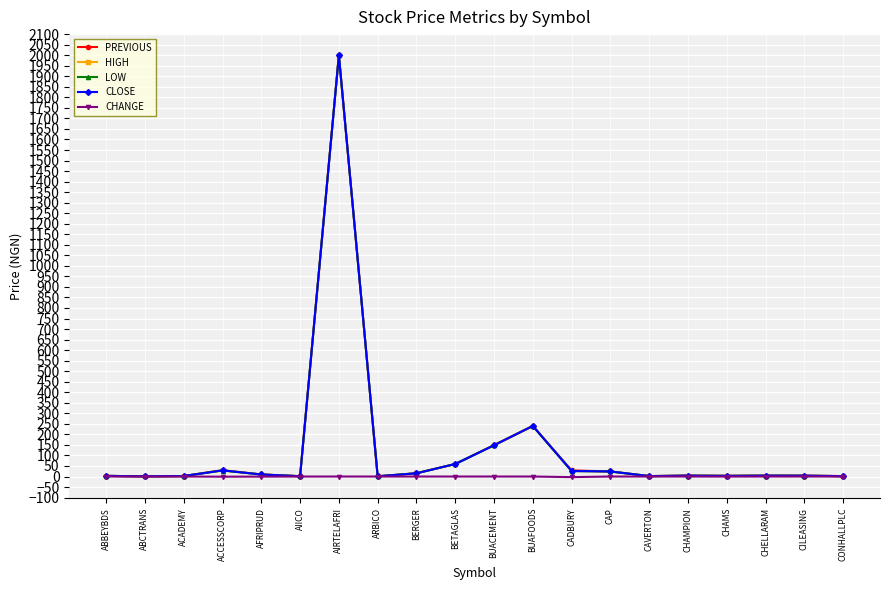

True or false: CHANGE has more than 1 interior local peaks.

True